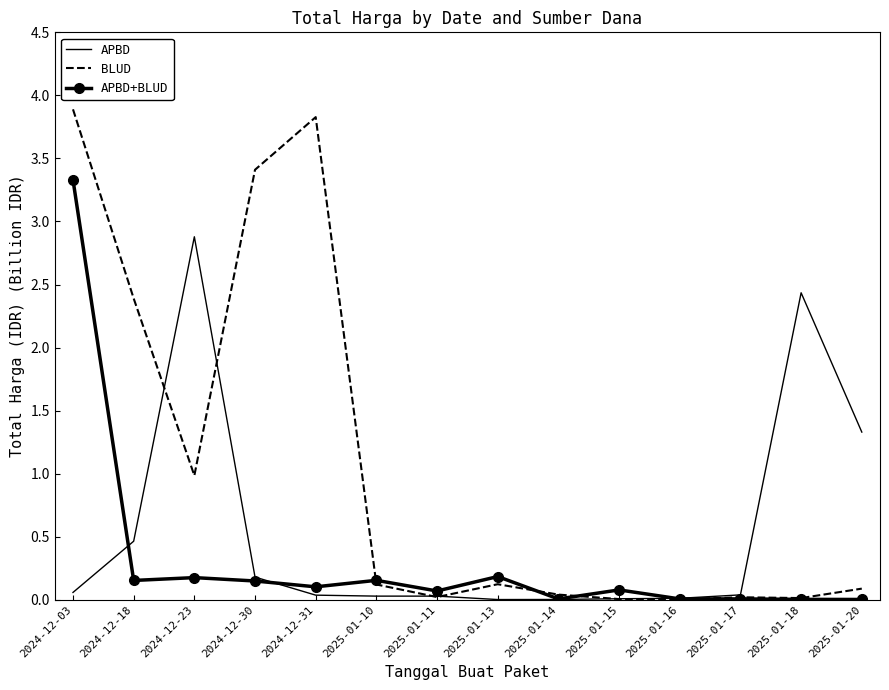

What is the maximum value for APBD+BLUD?

3.3